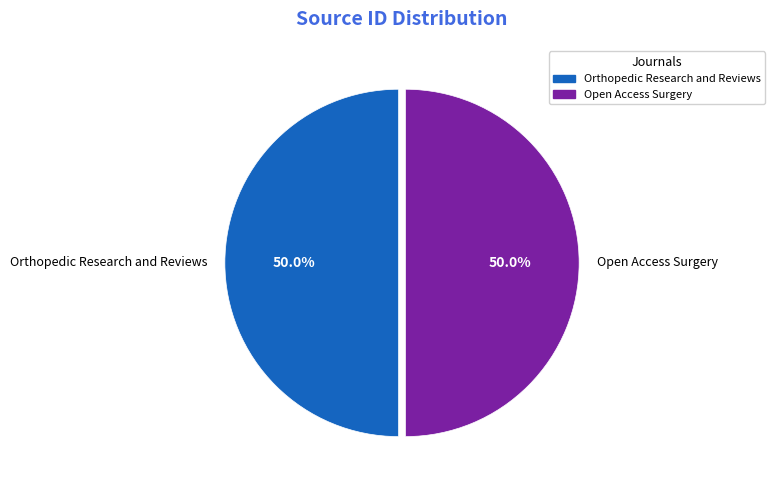

What percentage is NOT represented by Open Access Surgery?

50.0%